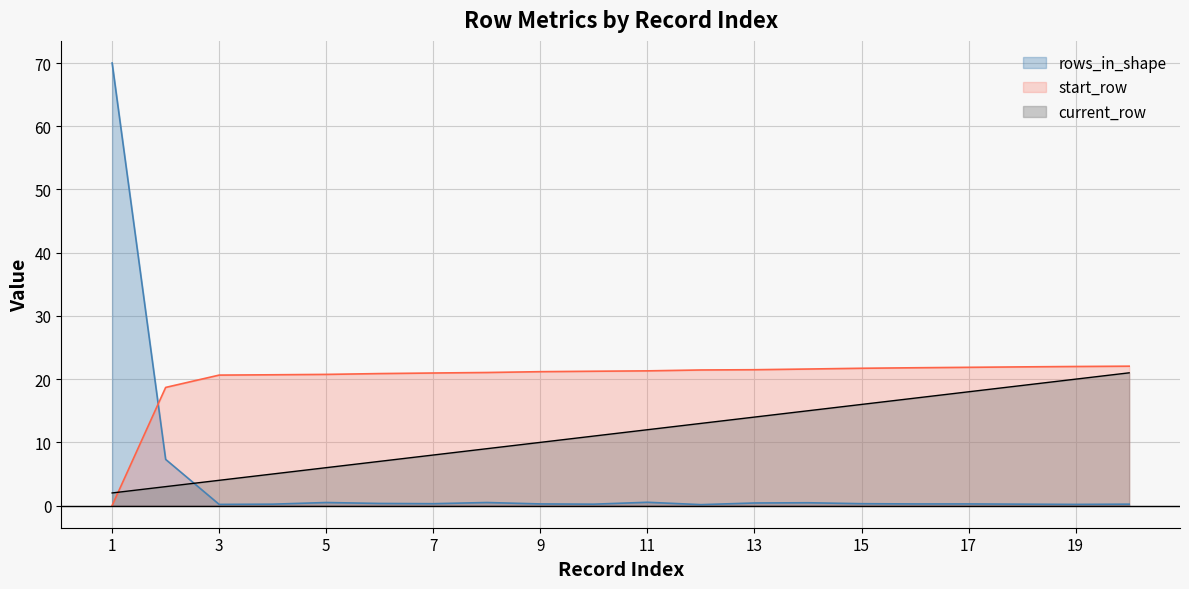

Rank the categories by current_row value from highest to lowest.

20, 19, 18, 17, 16, 15, 14, 13, 12, 11, 10, 9, 8, 7, 6, 5, 4, 3, 2, 1